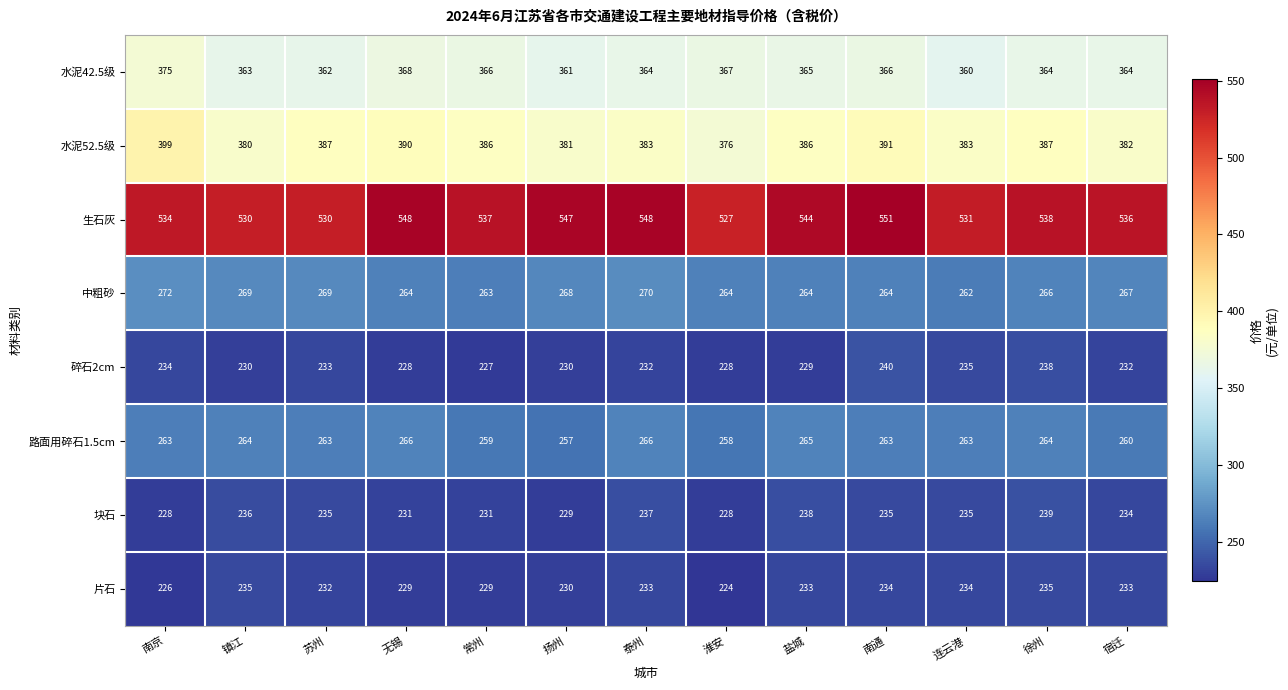

What is the sum of the 水泥42.5级 values at 淮安 and 常州?

733